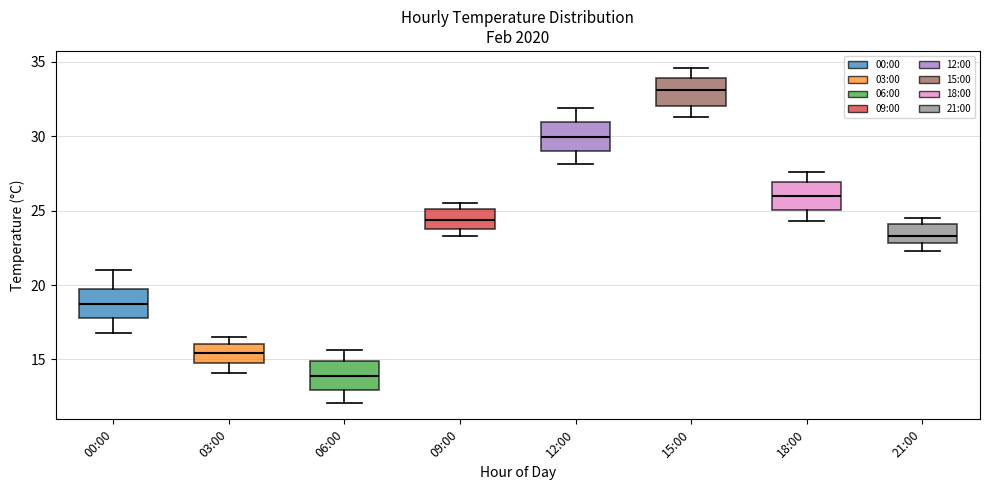

Reading left to right, read every box against the y-axis: the position of its median line, the range the box covers, and the ends of its whiskers. The values are not printed on the chart, so give them approximately, as read against the axis.

00:00: median 19.0, box 18.0 to 19.5, whiskers 17.0 to 21.0
03:00: median 15.5, box 15.0 to 16.0, whiskers 14.0 to 16.5
06:00: median 14.0, box 13.0 to 15.0, whiskers 12.0 to 15.5
09:00: median 24.5, box 24.0 to 25.0, whiskers 23.5 to 25.5
12:00: median 30.0, box 29.0 to 31.0, whiskers 28.0 to 32.0
15:00: median 33.0, box 32.0 to 34.0, whiskers 31.5 to 34.5
18:00: median 26.0, box 25.0 to 27.0, whiskers 24.5 to 27.5
21:00: median 23.5, box 23.0 to 24.0, whiskers 22.5 to 24.5